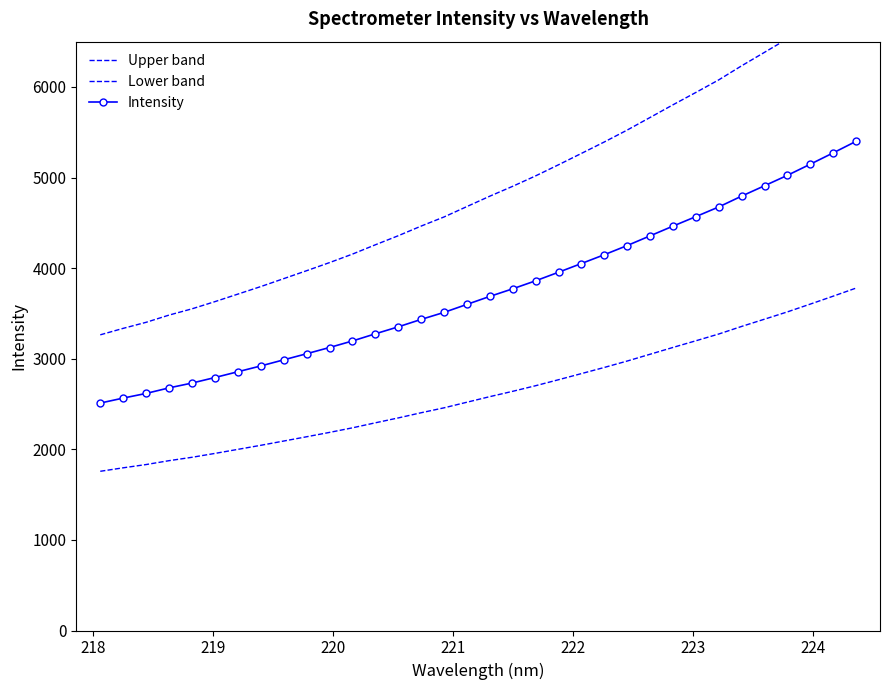

How many lines are shown in the chart?

3